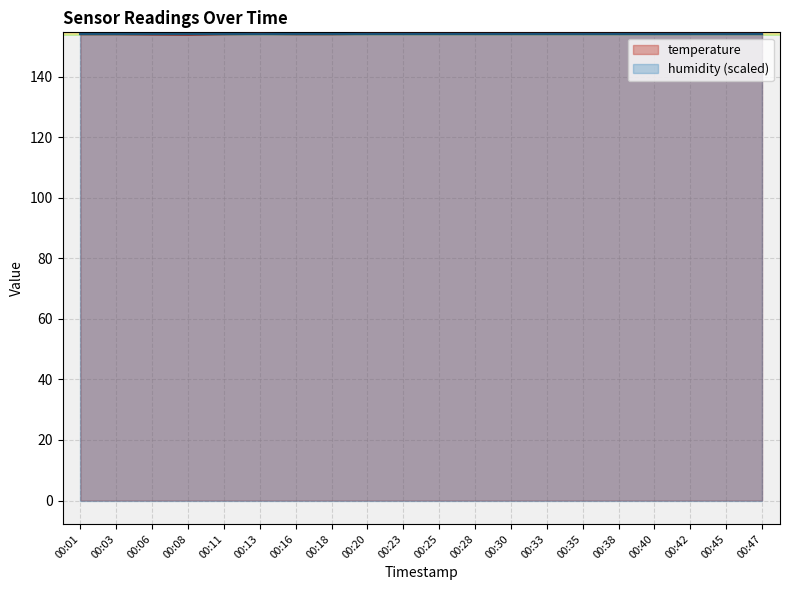

How many categories are shown in the chart?

20